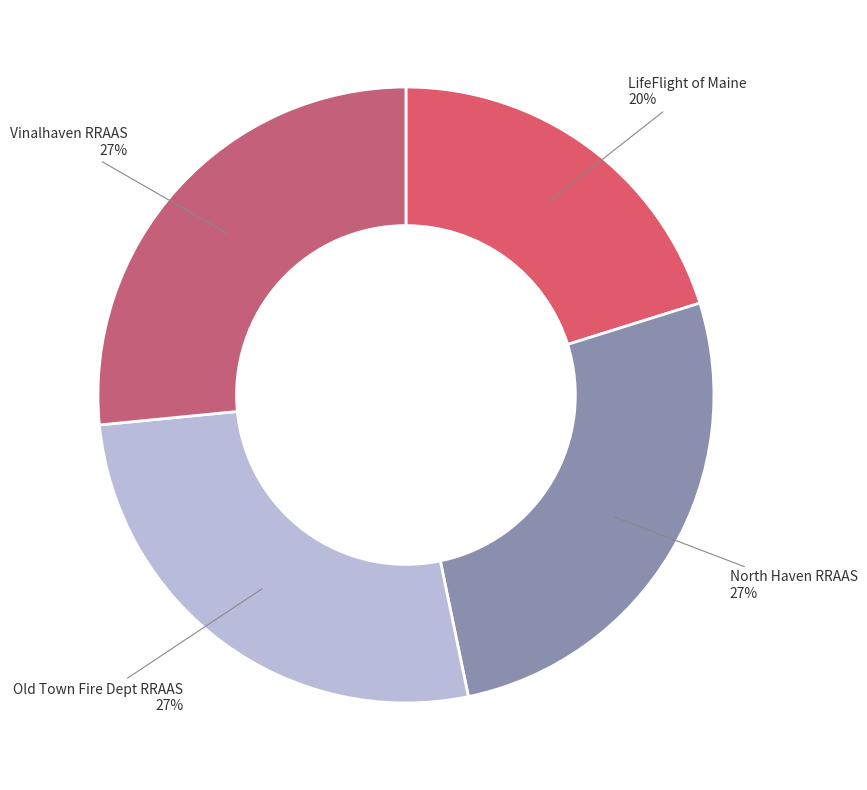

The Vinalhaven RRAAS slice represents 27% of the pie. True or false?

True